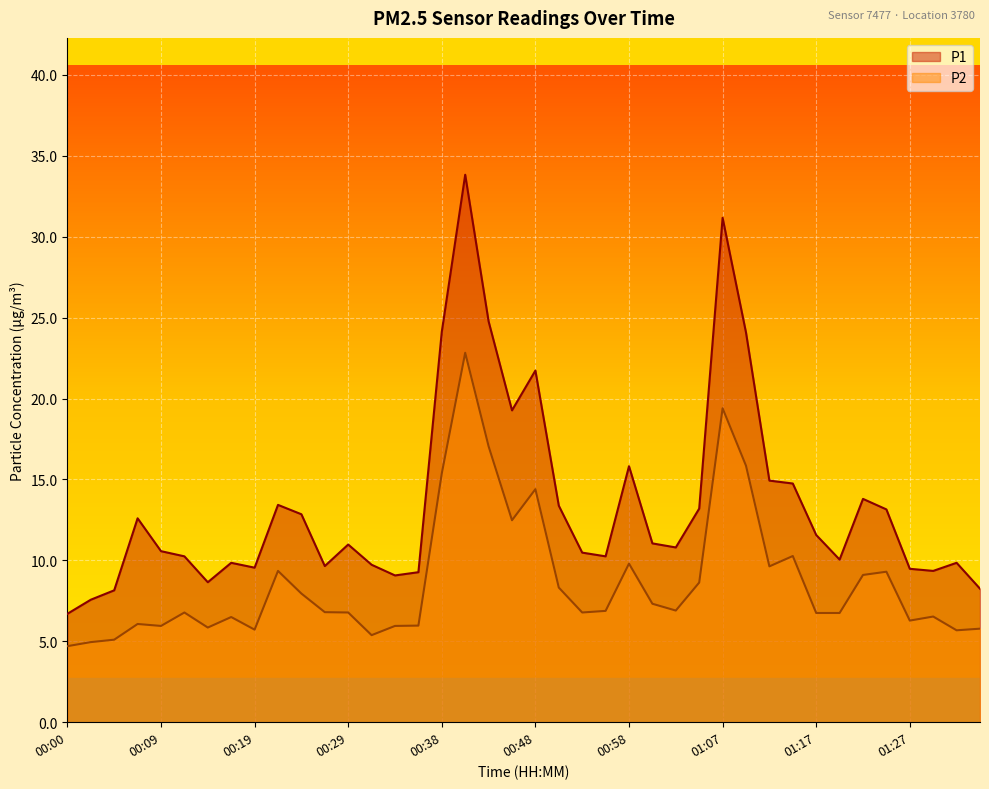

Reading left to right, what are all the values shown in this chart?

P1: 00:00=6.7	00:02=7.6	00:04=8.2	00:07=12.6	00:09=10.6	00:12=10.2	00:14=8.7	00:17=9.8	00:19=9.6	00:21=13.4	00:24=12.8	00:26=9.7	00:29=11.0	00:31=9.7	00:33=9.1	00:36=9.3	00:38=24.1	00:41=33.8	00:43=24.8	00:46=19.3	00:48=21.7	00:50=13.4	00:53=10.5	00:55=10.2	00:58=15.8	01:00=11.1	01:03=10.8	01:05=13.2	01:07=31.2	01:10=24.1	01:12=14.9	01:15=14.8	01:17=11.6	01:19=10.1	01:22=13.8	01:24=13.2	01:27=9.5	01:29=9.3	01:32=9.8	01:34=8.2
P2: 00:00=4.7	00:02=5.0	00:04=5.1	00:07=6.1	00:09=6.0	00:12=6.8	00:14=5.8	00:17=6.5	00:19=5.7	00:21=9.3	00:24=8.0	00:26=6.8	00:29=6.8	00:31=5.4	00:33=6.0	00:36=6.0	00:38=15.4	00:41=22.8	00:43=17.1	00:46=12.5	00:48=14.4	00:50=8.3	00:53=6.8	00:55=6.9	00:58=9.8	01:00=7.3	01:03=6.9	01:05=8.6	01:07=19.4	01:10=15.8	01:12=9.6	01:15=10.3	01:17=6.8	01:19=6.8	01:22=9.1	01:24=9.3	01:27=6.3	01:29=6.5	01:32=5.7	01:34=5.8